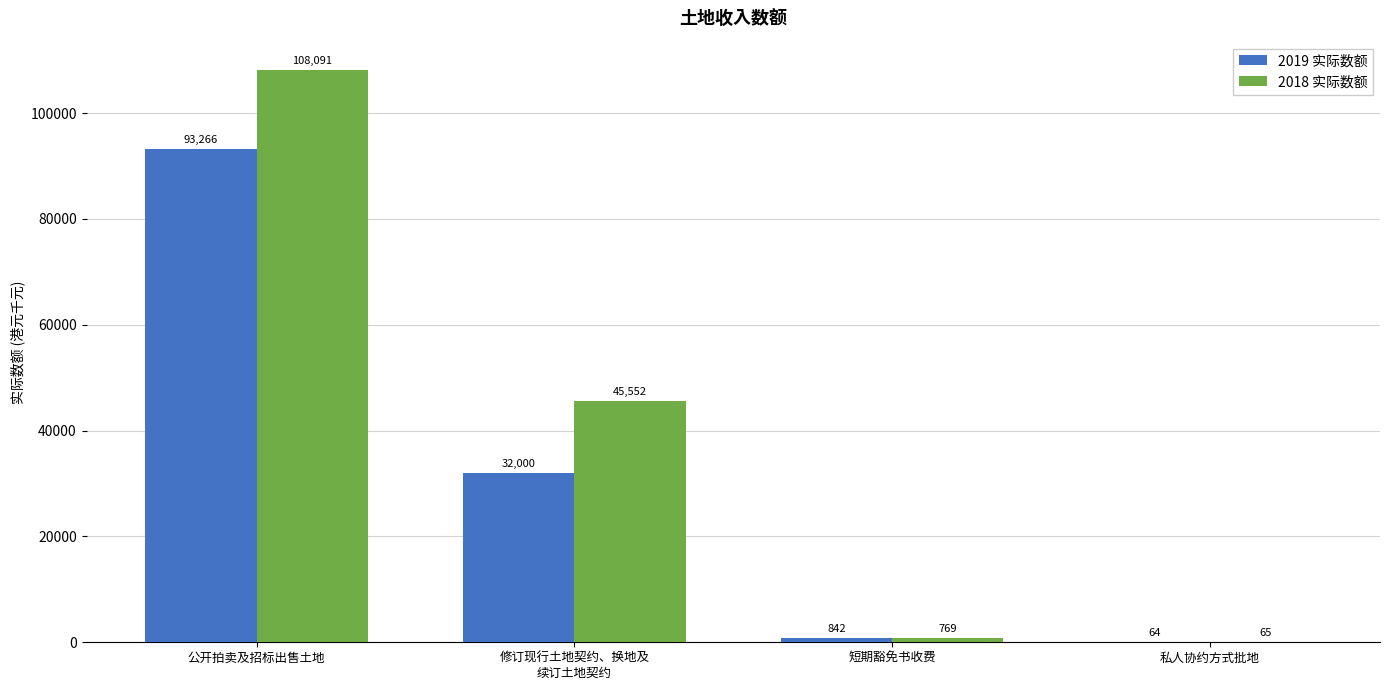

Is the value of 2018 实际数额 at 私人协约方式批地 greater than the value of 2019 实际数额 at 公开拍卖及招标出售土地?

No